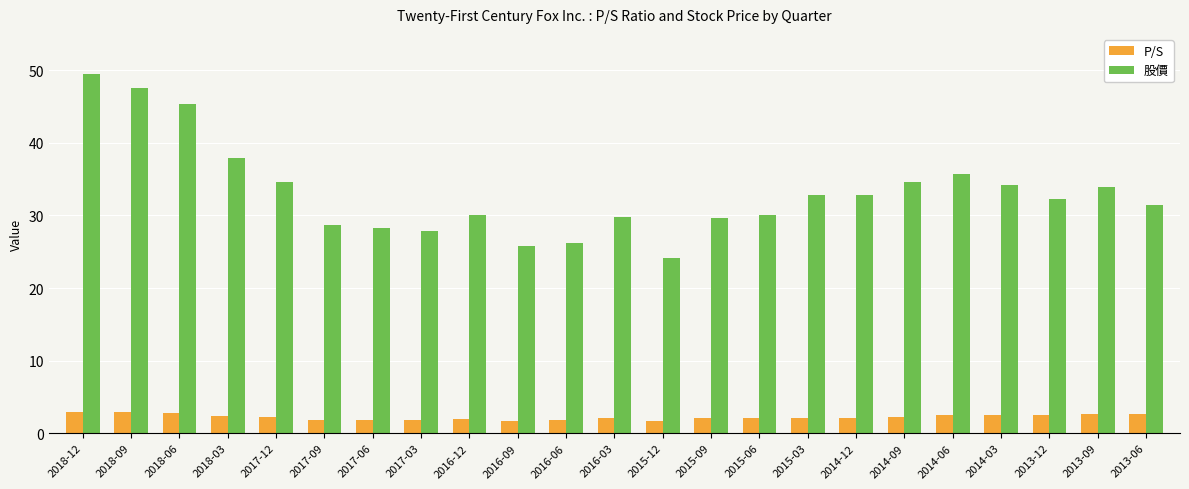

The value of 股價 at 2014-06 is 60.8. True or false?

False